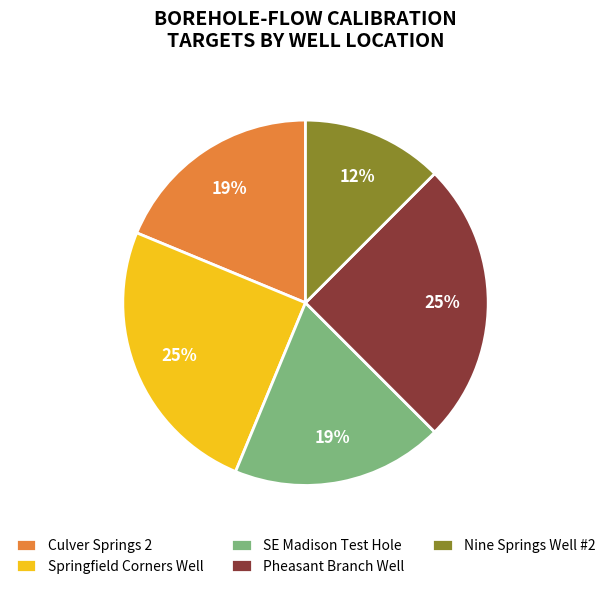

Between SE Madison Test Hole and Nine Springs Well #2, which is larger?

SE Madison Test Hole